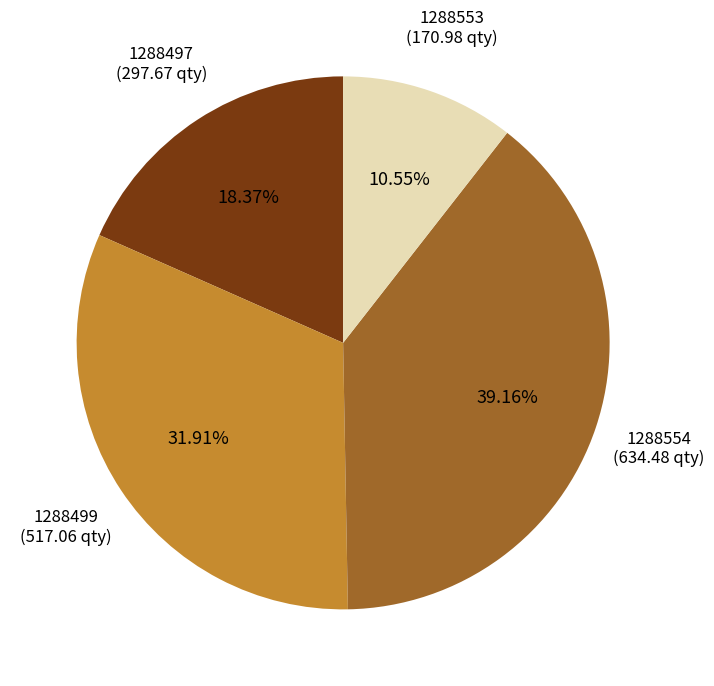

Is there a majority slice in this chart?

No